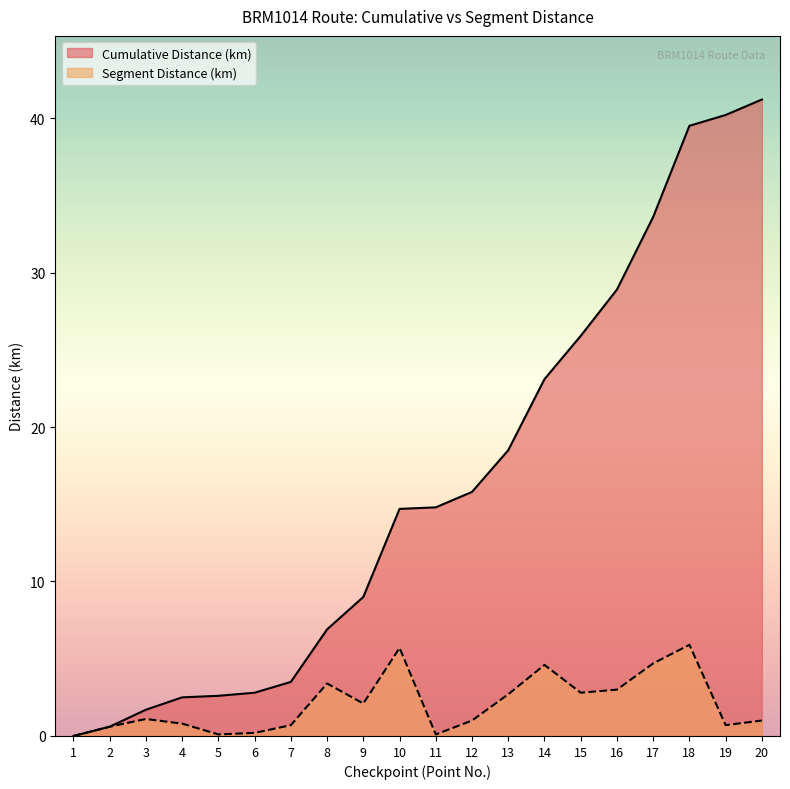

Reading right to left, extract all data points from this chart.

Cumulative Distance (km): 41.2	40.2	39.5	33.6	28.9	25.9	23.1	18.5	15.8	14.8	14.7	9.0	6.9	3.5	2.8	2.6	2.5	1.7	0.6	0.0
Segment Distance (km): 1.0	0.7	5.9	4.7	3.0	2.8	4.6	2.7	1.0	0.1	5.7	2.1	3.4	0.7	0.2	0.1	0.8	1.1	0.6	0.0